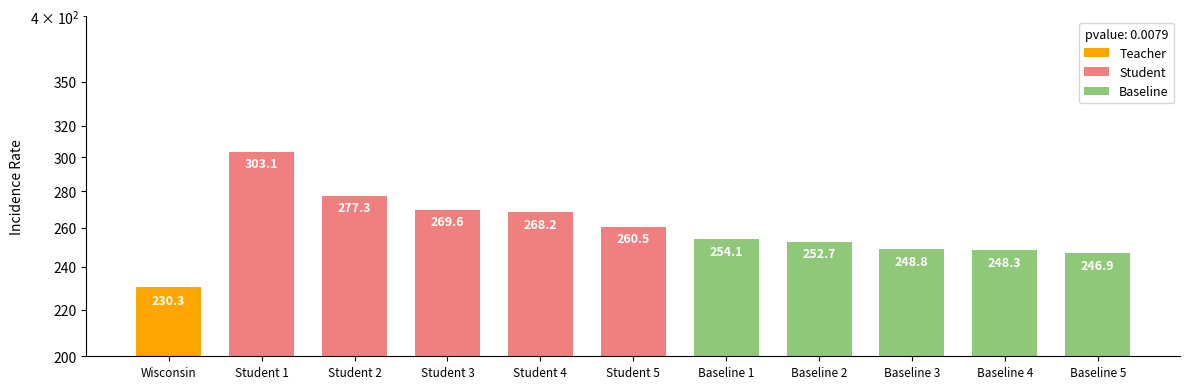

True or false: Baseline has a value of 432.1 at Baseline 3.

False